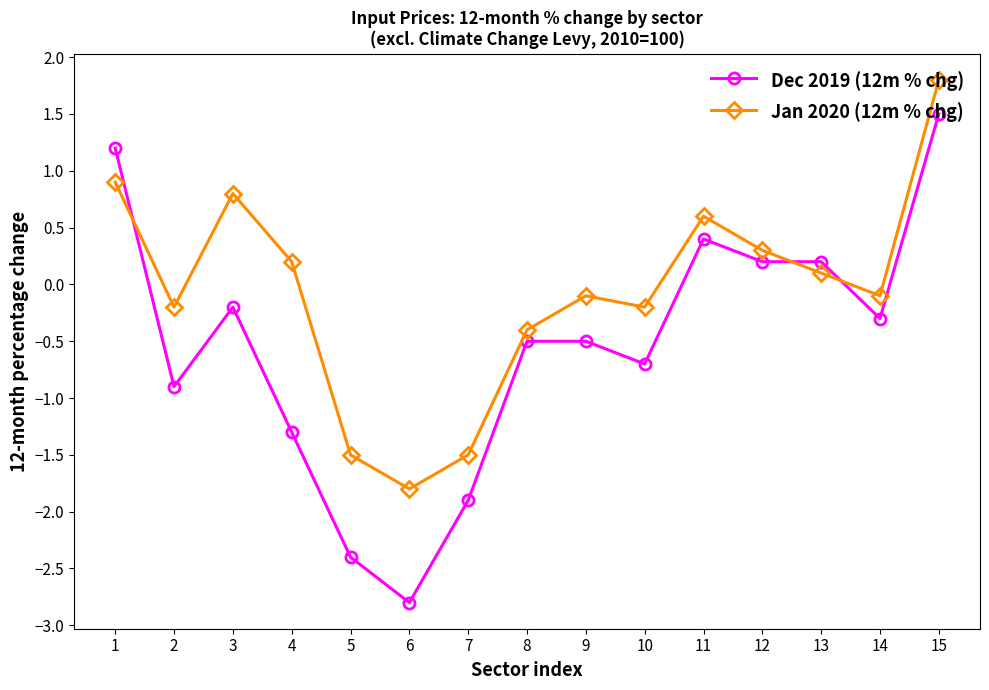

Which series ends up on top after the final intersection of Jan 2020 (12m % chg) and Dec 2019 (12m % chg)?

Jan 2020 (12m % chg)